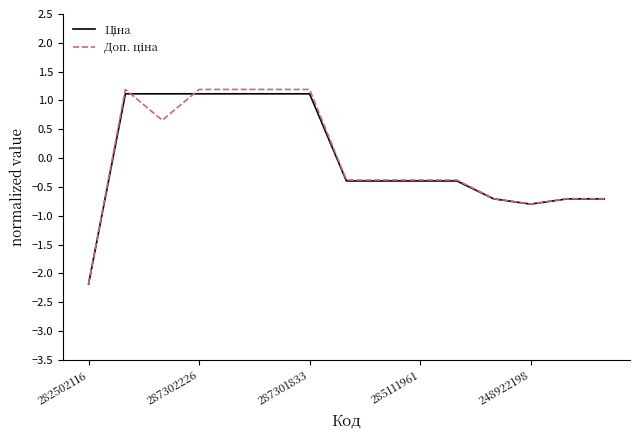

What is the minimum value shown in the chart?

-2.2